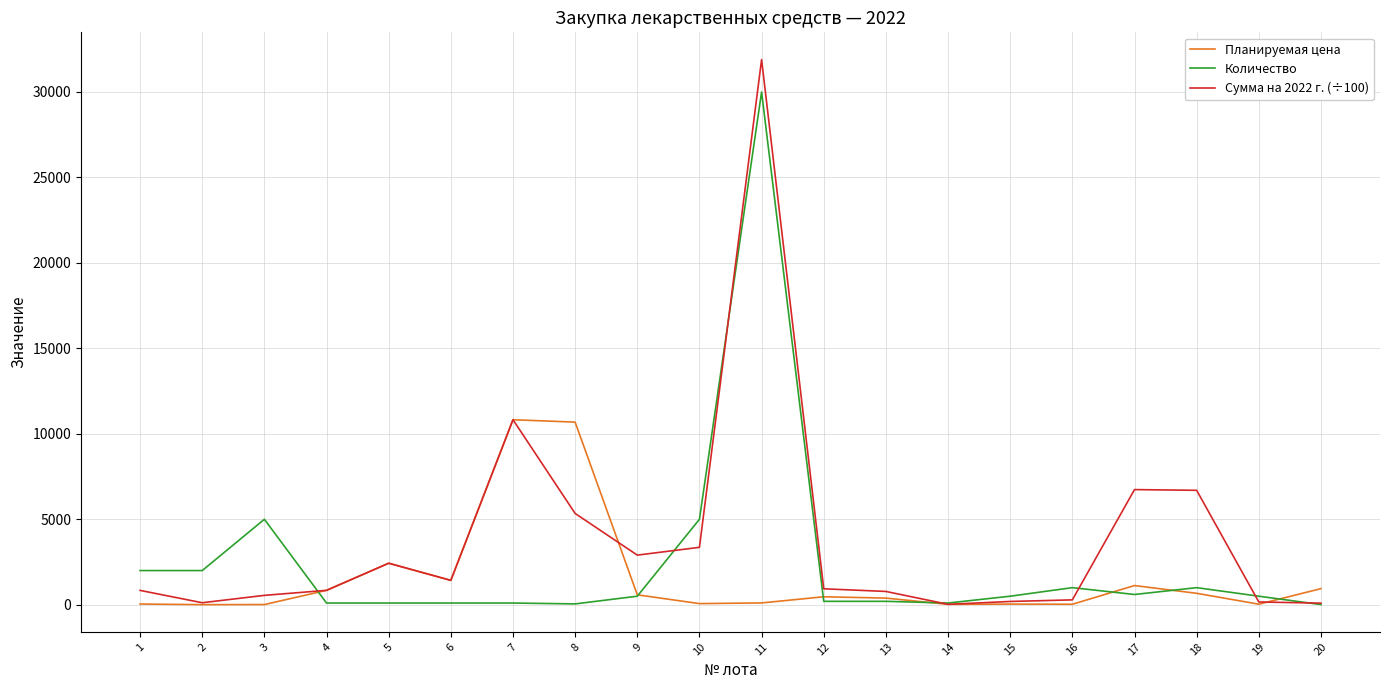

What is the maximum value for Планируемая цена?

10825.6